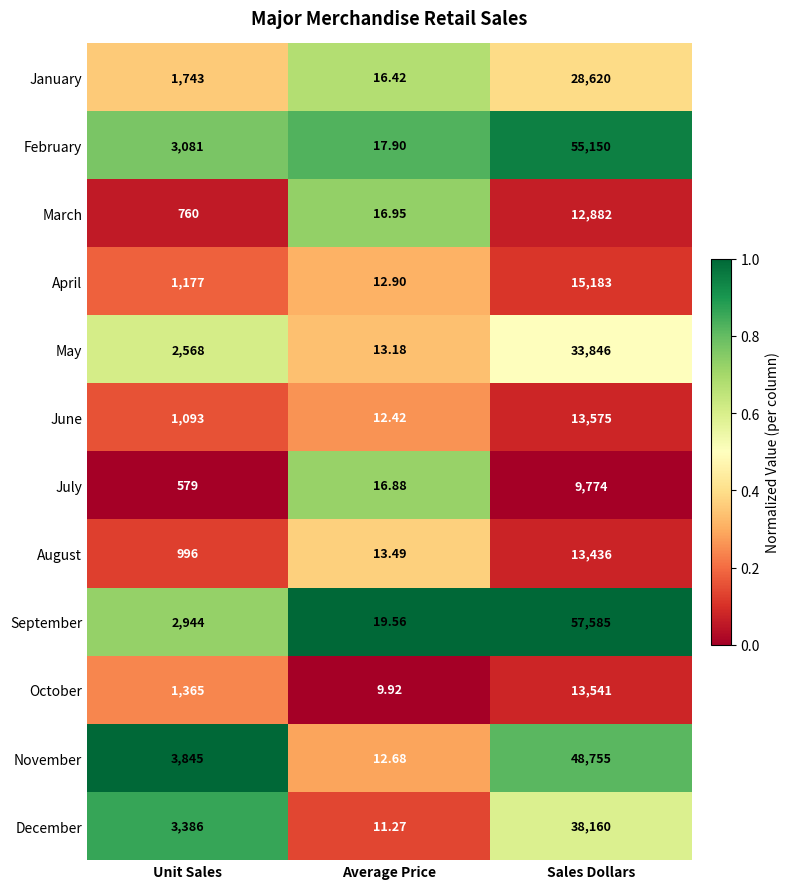

Rank the series by their maximum value, from lowest to highest.

July, March, August, October, June, April, January, May, December, November, February, September